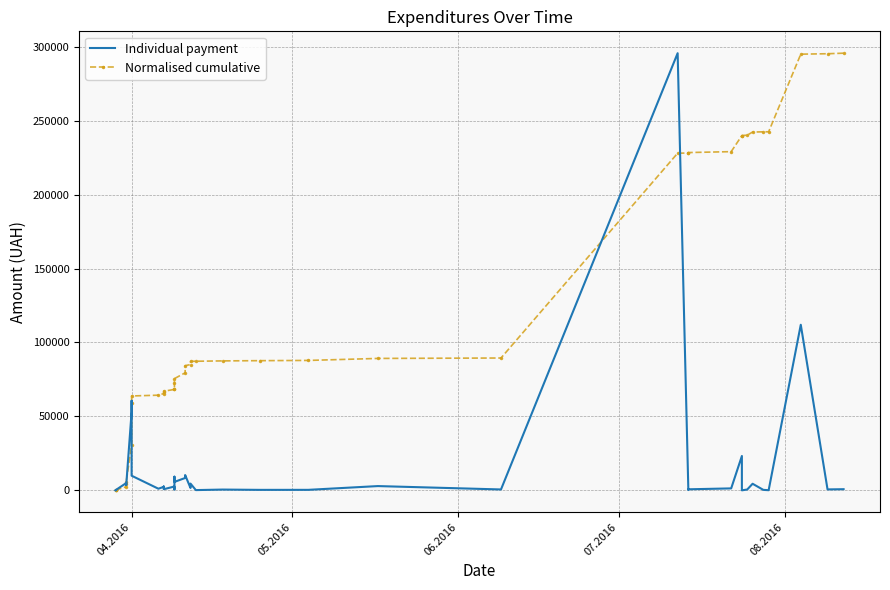

At how many categories does at least one series exceed 215421?

13